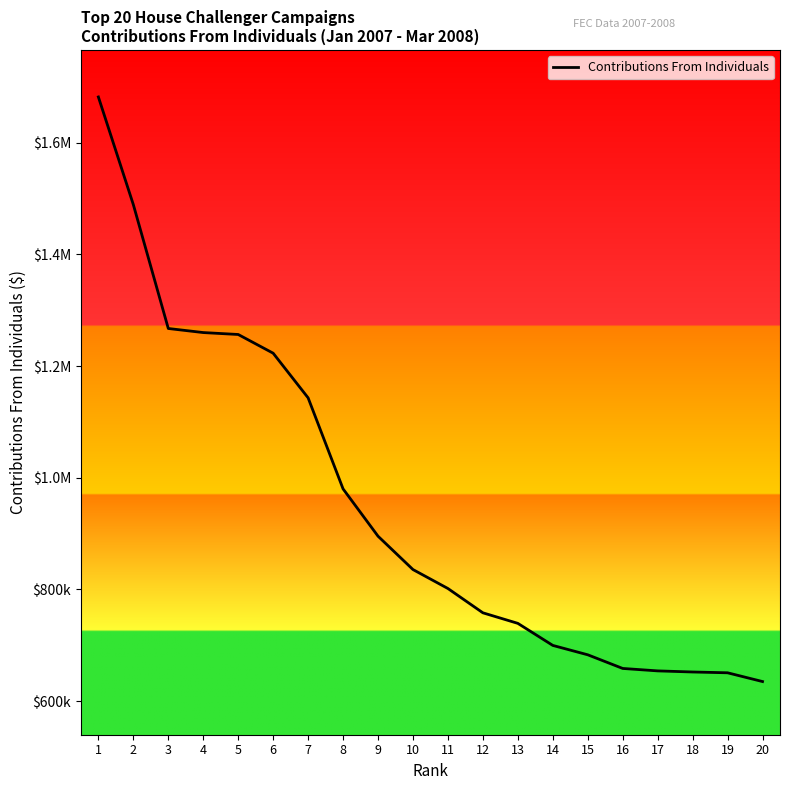

Which label corresponds to the largest value in the chart?

1